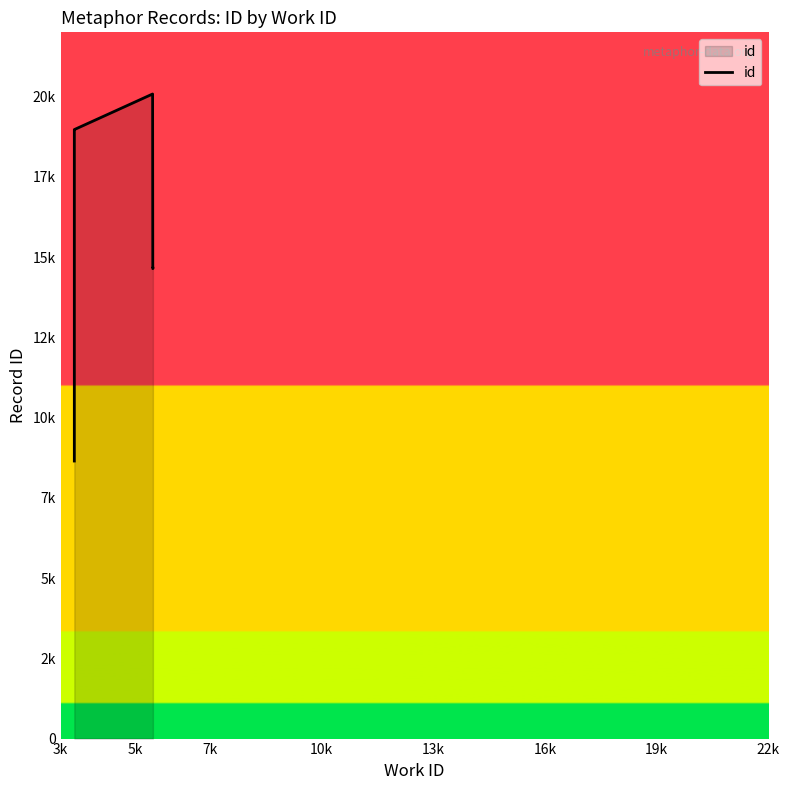

What is the sum of all values?

167492